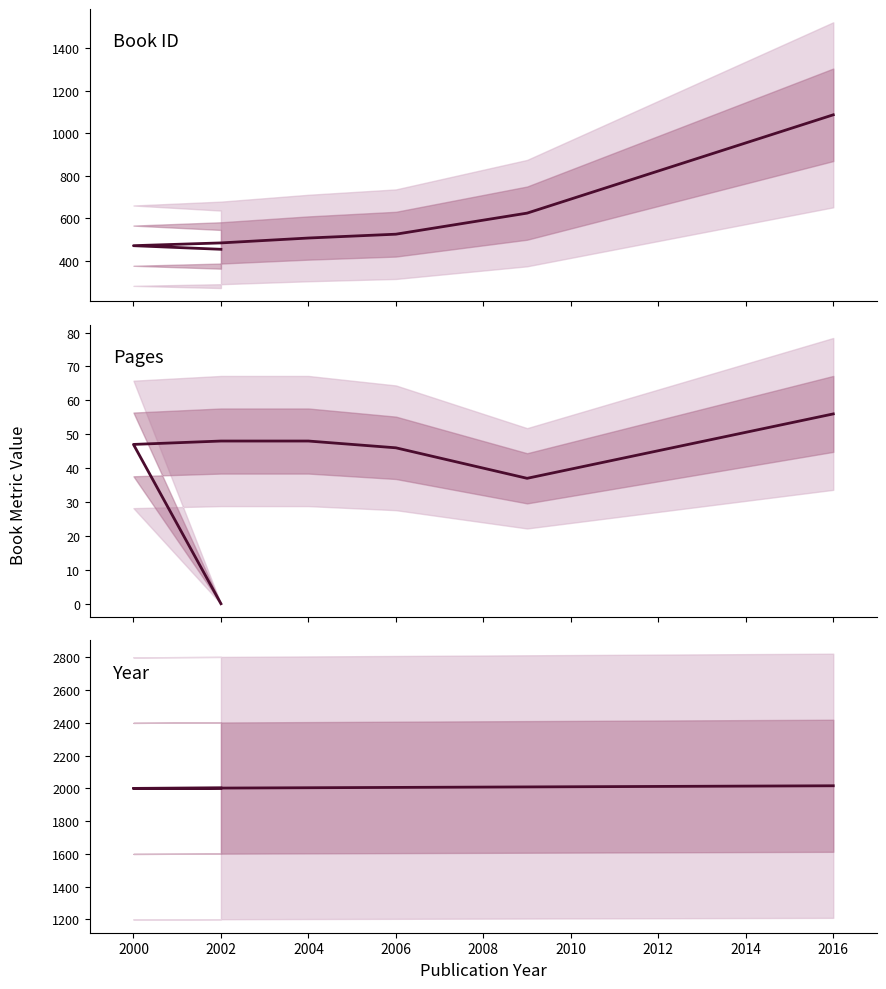

Rank the series at 2008 from lowest to highest value.

Pages, Book ID, Year